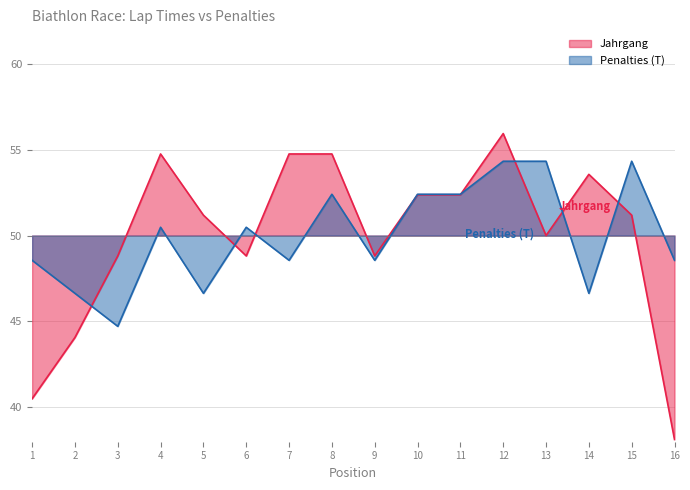

Which series ends up on top after the final intersection of Jahrgang and T?

T